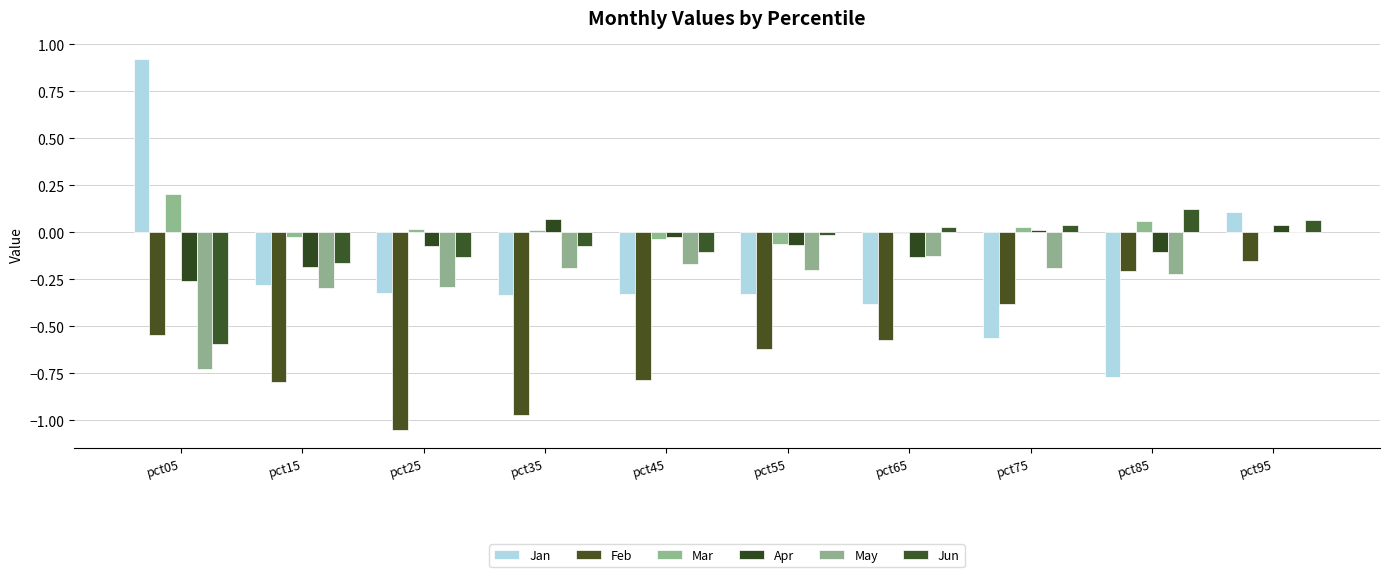

What is the value of the Apr bar at the 3rd from the left?

-0.1